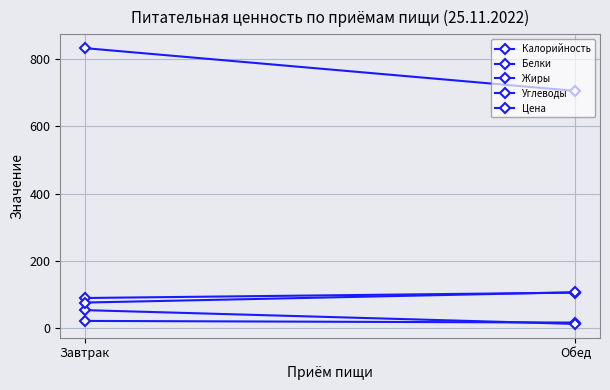

Reading left to right, what are all the values shown in this chart?

Калорийность: 832.0	705.0
Белки: 22.0	17.0
Жиры: 54.0	13.0
Углеводы: 90.0	106.0
Цена: 76.5	107.0